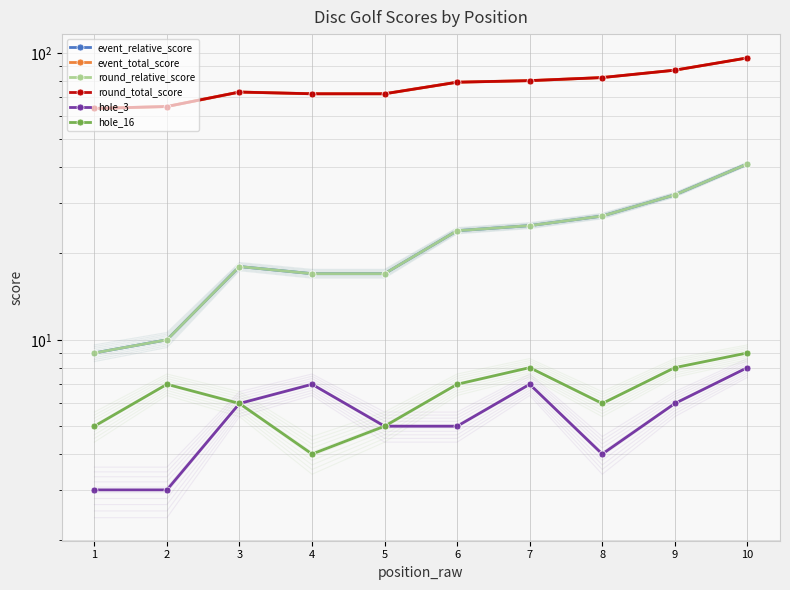

Reading left to right, list all the values displayed in this chart.

event_relative_score: 1=9	2=10	3=18	4=17	5=17	6=24	7=25	8=27	9=32	10=41
event_total_score: 1=64	2=65	3=73	4=72	5=72	6=79	7=80	8=82	9=87	10=96
round_relative_score: 1=9	2=10	3=18	4=17	5=17	6=24	7=25	8=27	9=32	10=41
round_total_score: 1=64	2=65	3=73	4=72	5=72	6=79	7=80	8=82	9=87	10=96
hole_3: 1=3	2=3	3=6	4=7	5=5	6=5	7=7	8=4	9=6	10=8
hole_16: 1=5	2=7	3=6	4=4	5=5	6=7	7=8	8=6	9=8	10=9